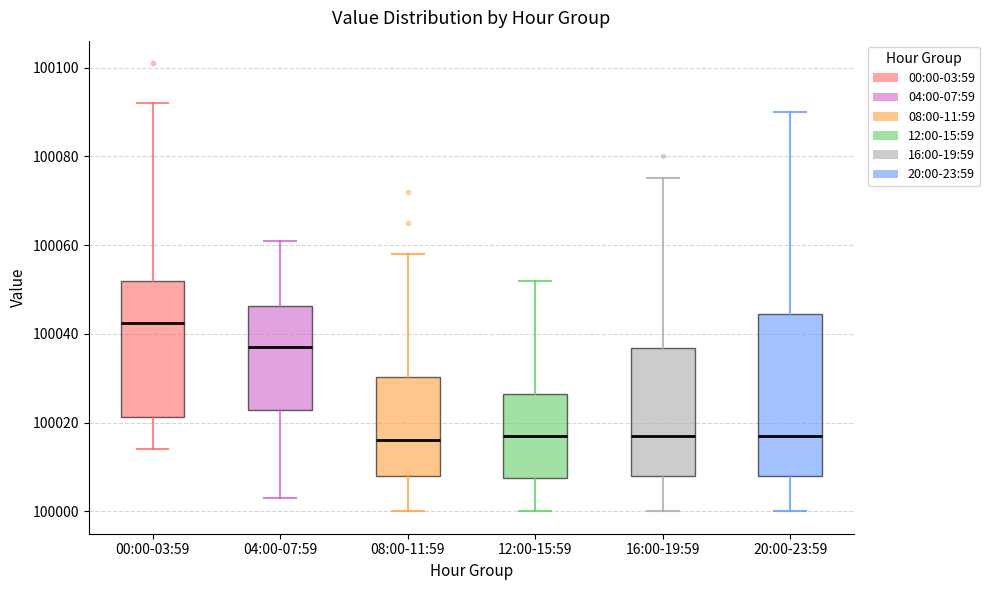

Reading left to right, read every box against the y-axis: the position of its median line, the range the box covers, and the ends of its whiskers. The values are not printed on the chart, so give them approximately, as read against the axis.

00:00-03:59: median 100042, box 100022 to 100052, whiskers 100014 to 100092
04:00-07:59: median 100038, box 100022 to 100046, whiskers 100004 to 100062
08:00-11:59: median 100016, box 100008 to 100030, whiskers 100000 to 100058
12:00-15:59: median 100018, box 100008 to 100026, whiskers 100000 to 100052
16:00-19:59: median 100018, box 100008 to 100036, whiskers 100000 to 100076
20:00-23:59: median 100018, box 100008 to 100044, whiskers 100000 to 100090